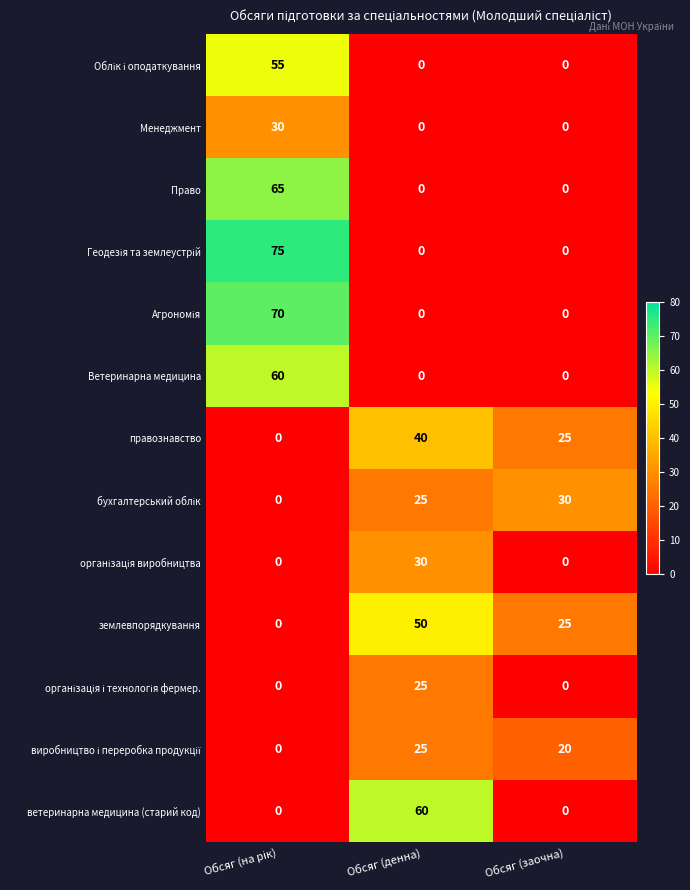

Between Обсяг (денна) and Обсяг (заочна), which series saw the biggest shift?

ветеринарна медицина (старий код)